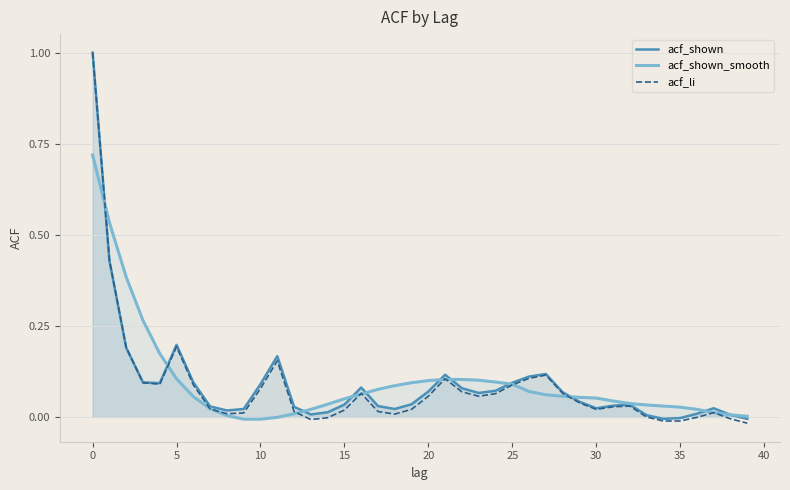

Which series has the largest total across all categories?

acf_shown_smooth